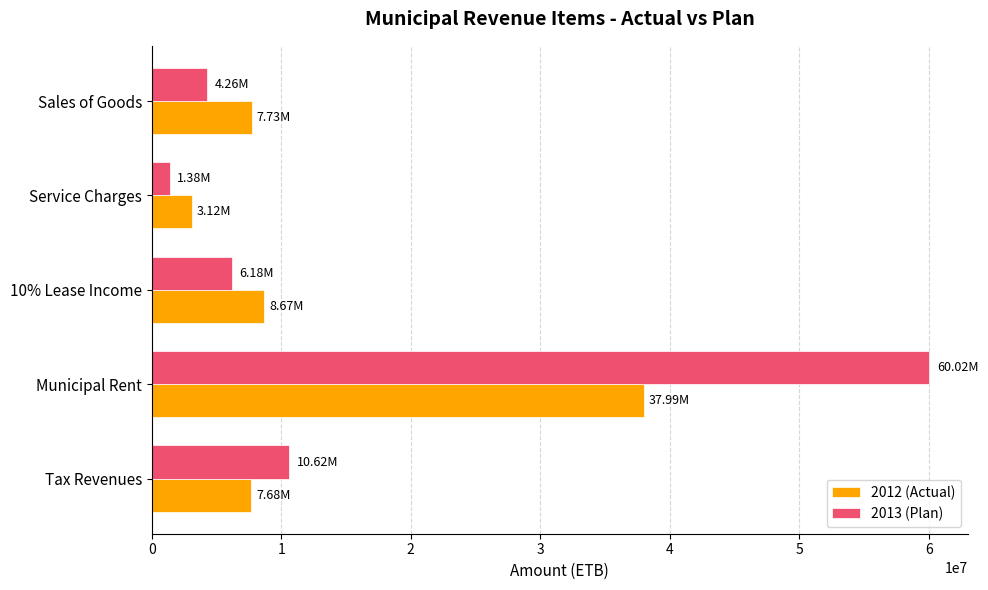

Rank the series by their maximum value, from highest to lowest.

2013 (Plan), 2012 (Actual)